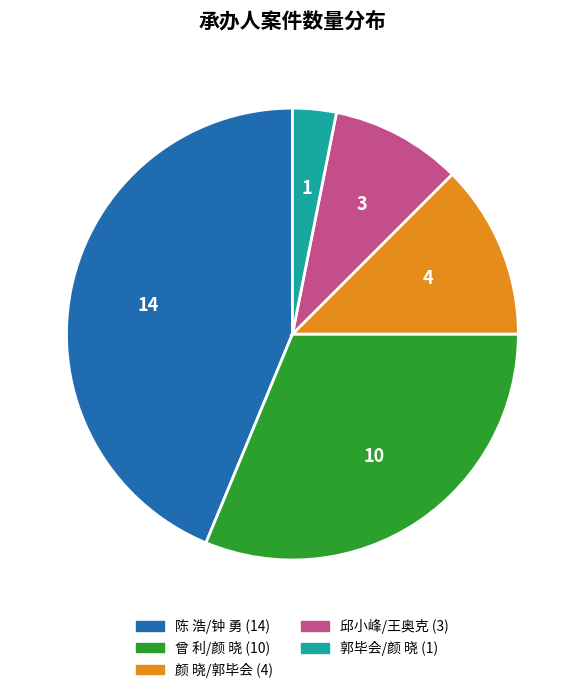

Count the number of slices in the pie.

5